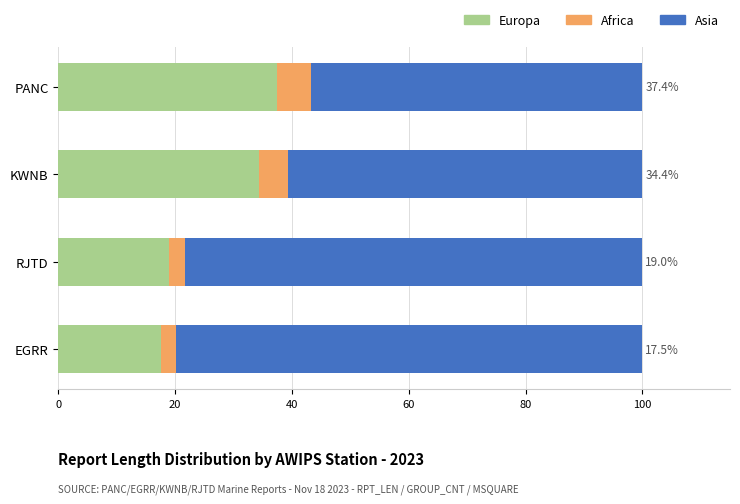

List the labels in order of Europa value, largest first.

PANC, KWNB, RJTD, EGRR